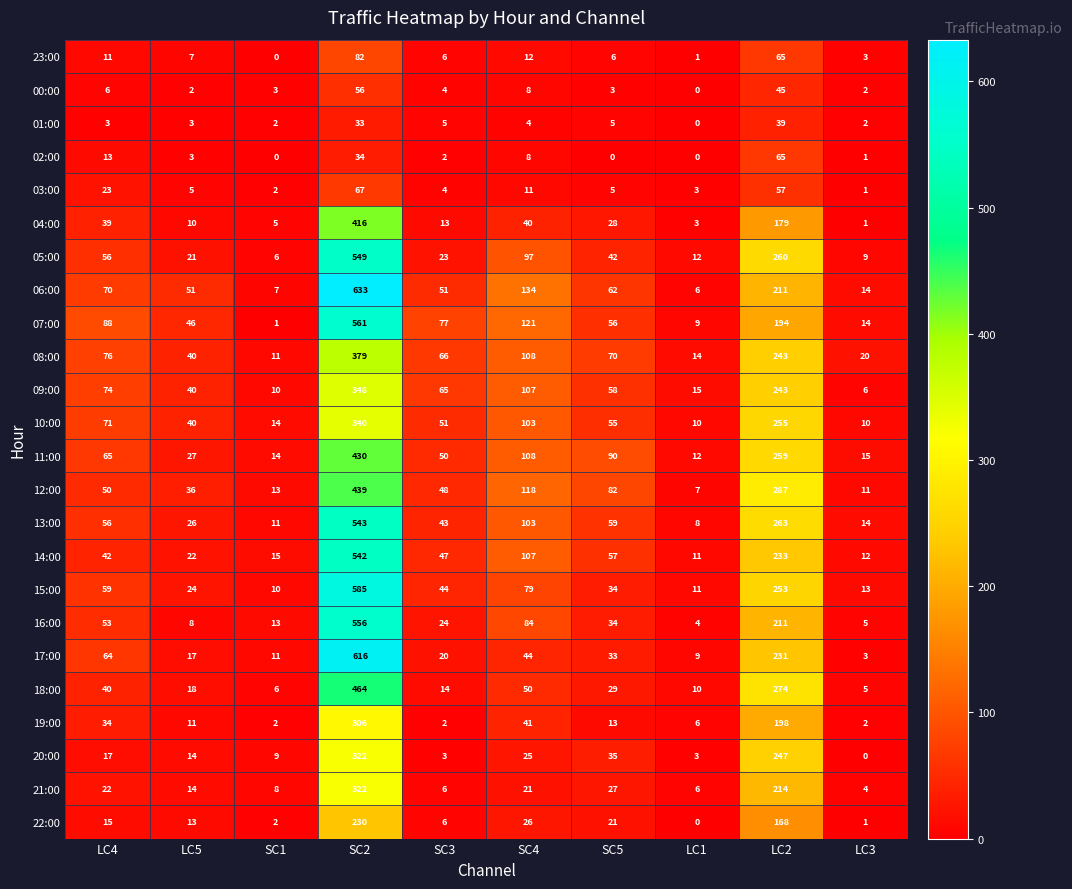

Count the number of data series in this chart.

24